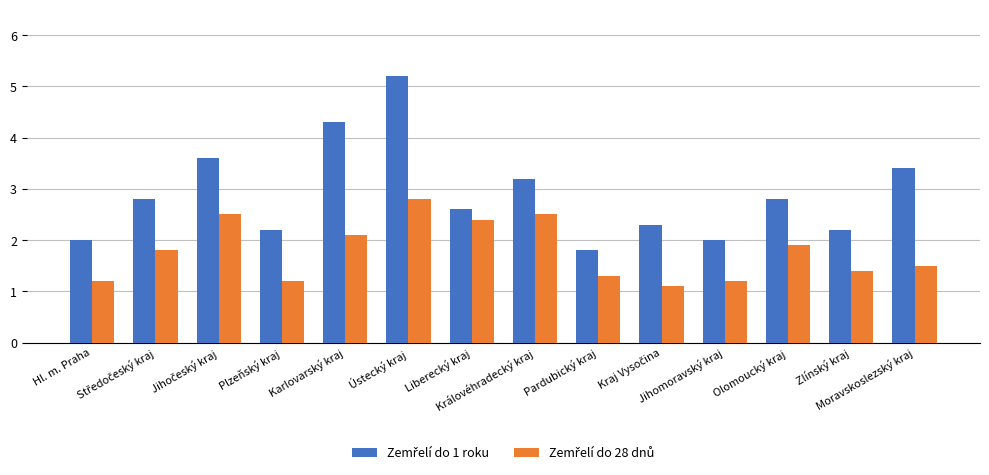

What is the minimum value shown in the chart?

1.1